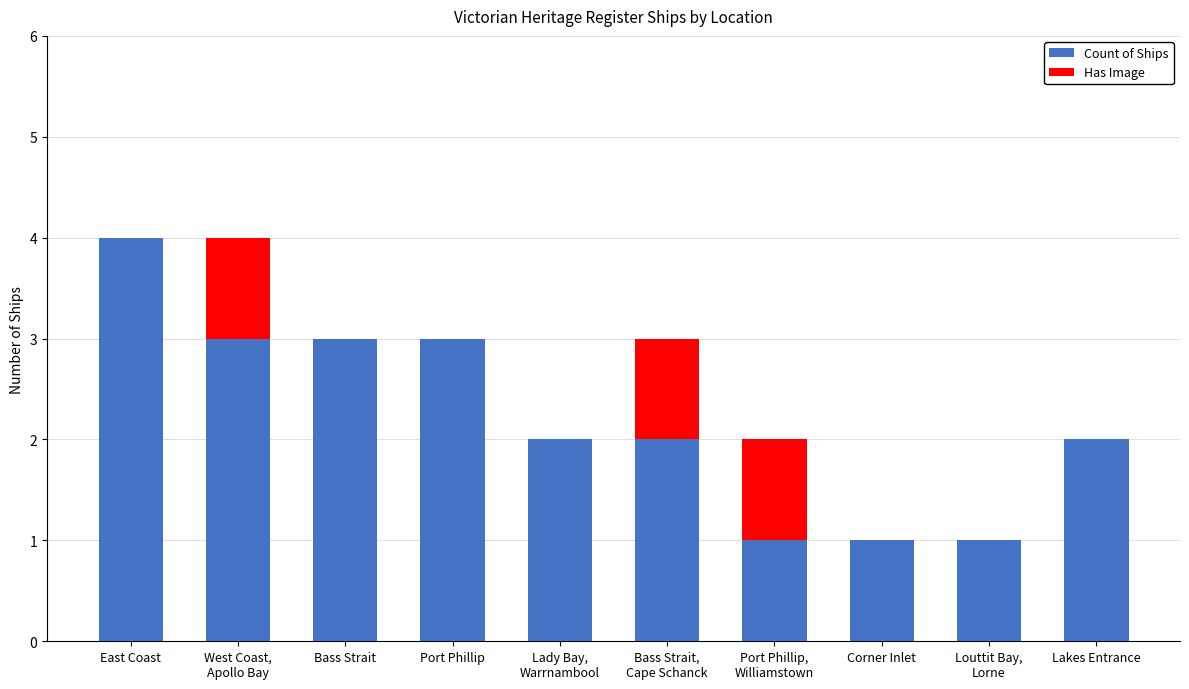

Which category has the highest value in the Count of Ships series?

East Coast